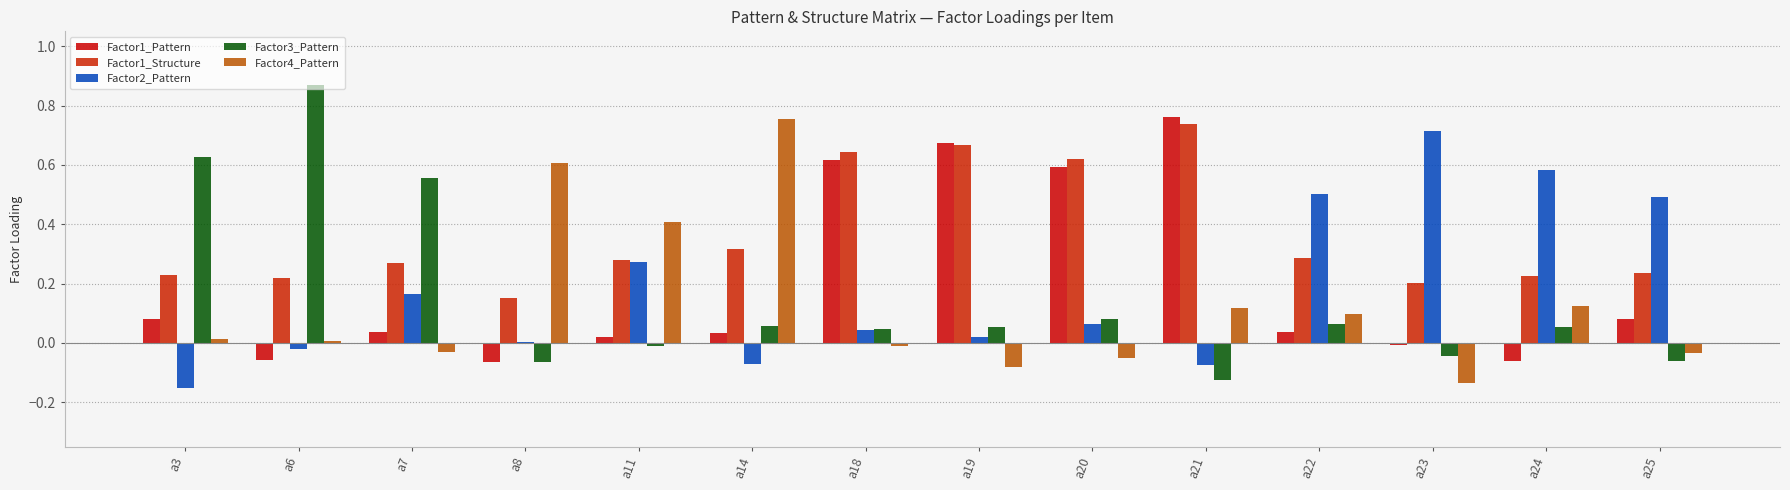

Does the chart contain any negative values?

Yes